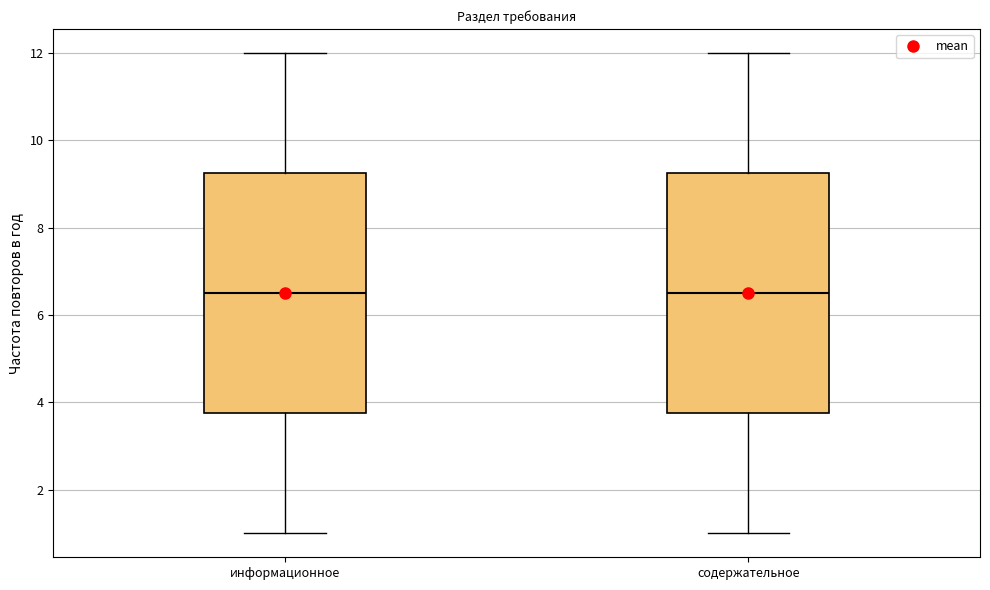

Reading left to right, read every box against the y-axis: the position of its median line, the range the box covers, and the ends of its whiskers. The values are not printed on the chart, so give them approximately, as read against the axis.

информационное: median 6.6, box 3.8 to 9.2, whiskers 1.0 to 12.0
содержательное: median 6.6, box 3.8 to 9.2, whiskers 1.0 to 12.0